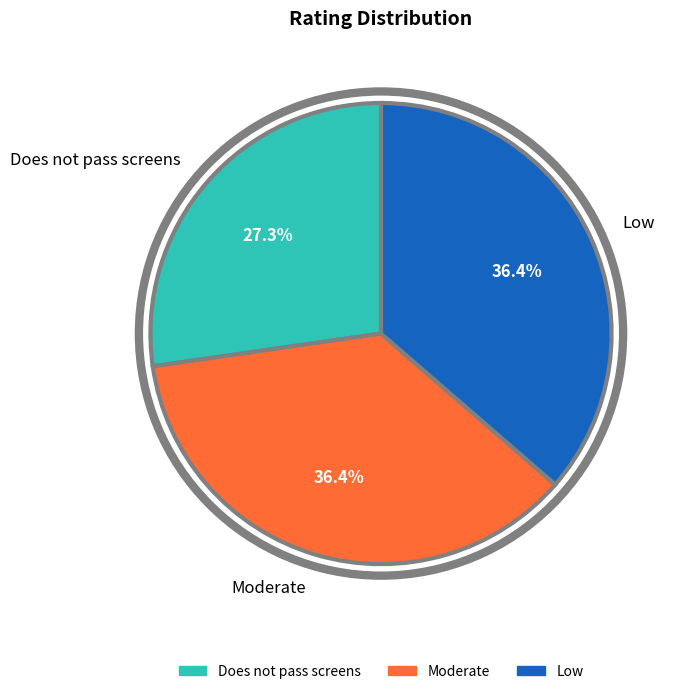

Is there any slice that represents more than half of the pie?

No